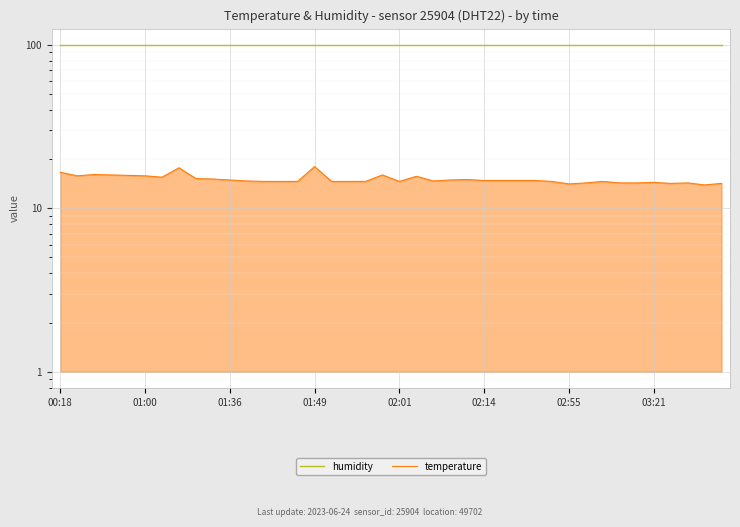

Reading left to right, transcribe all the data shown in this chart.

humidity: 99.9	99.9	99.9	99.9	99.9	99.9	99.9	99.9	99.9	99.9	99.9	99.9	99.9	99.9	99.9	99.9	99.9	99.9	99.9	99.9	99.9	99.9	99.9	99.9	99.9	99.9	99.9	99.9	99.9	99.9	99.9	99.9	99.9	99.9	99.9	99.9	99.9	99.9	99.9	99.9
temperature: 16.6	15.8	16.1	16.0	15.9	15.8	15.5	17.7	15.2	15.1	14.9	14.7	14.6	14.6	14.6	18.0	14.6	14.6	14.6	16.0	14.6	15.7	14.7	14.9	15.0	14.8	14.8	14.8	14.8	14.6	14.1	14.3	14.6	14.3	14.3	14.4	14.2	14.3	13.9	14.2